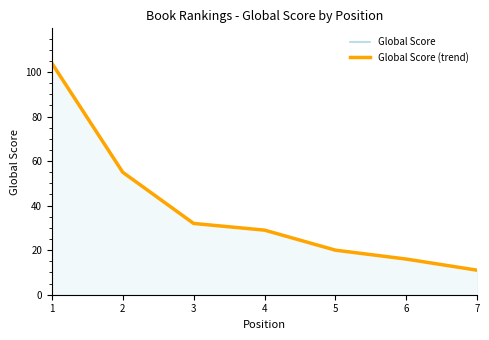

Is it true that Global Score equals 10 at 5?

False